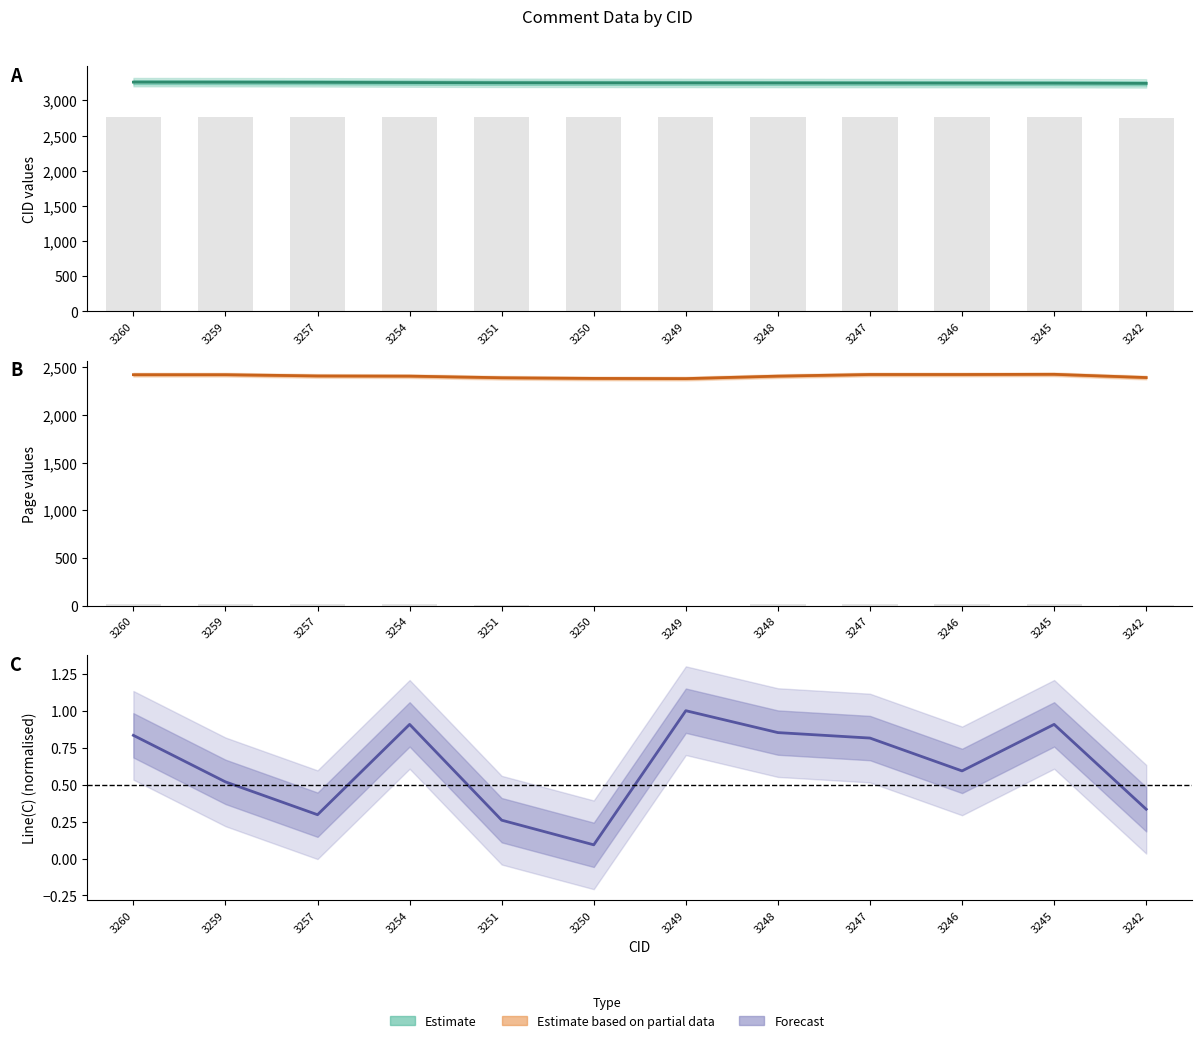

Does the chart contain any negative values?

No